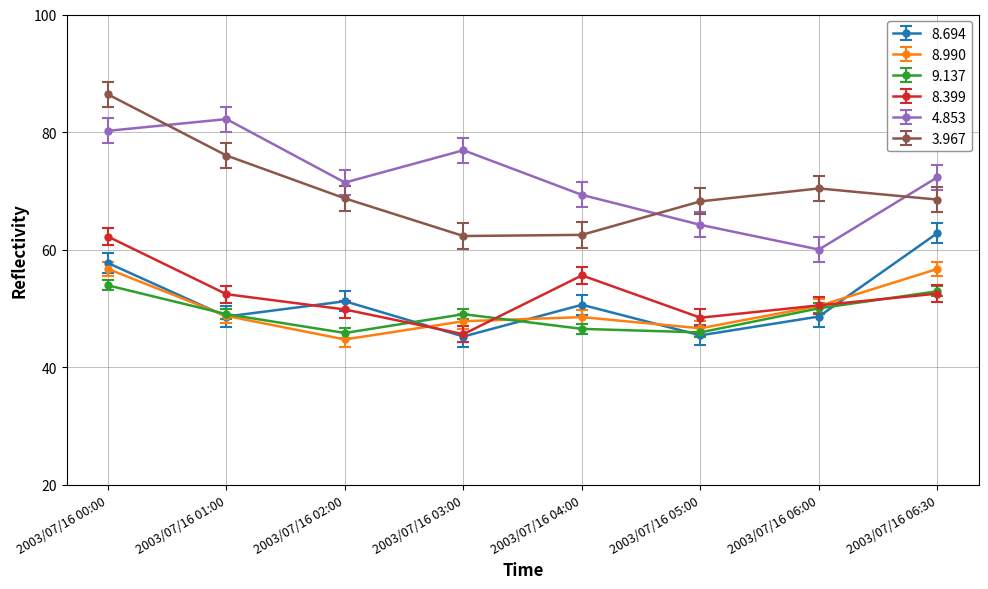

The 8.990 series shows 48.7 at 2003/07/16 01:00. True or false?

True